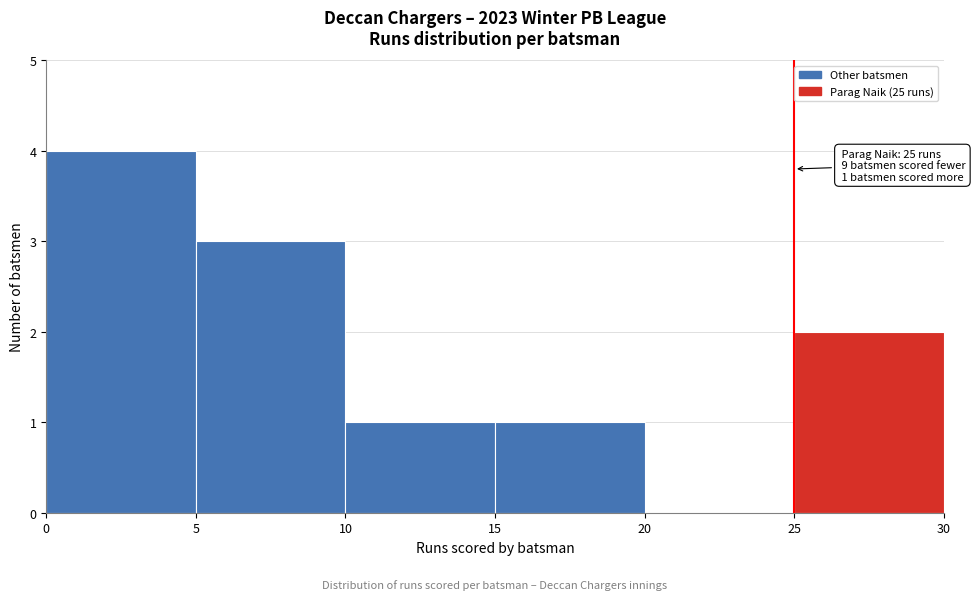

Which range on the x-axis has the tallest bar?

0 to 5